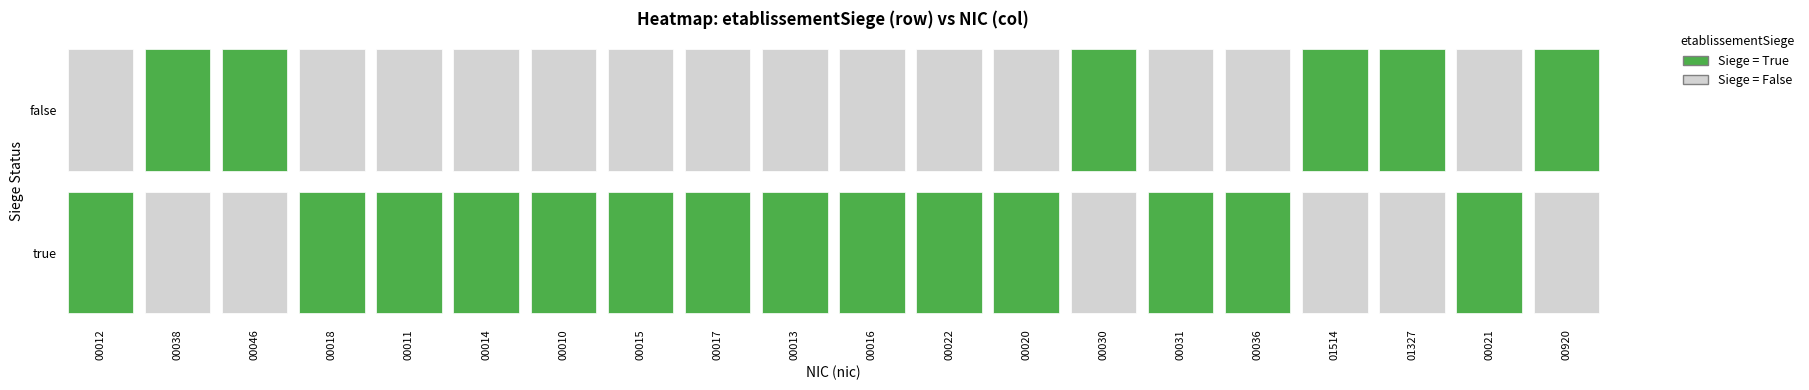

True or false: 00015 has a value of 1 at true.

False